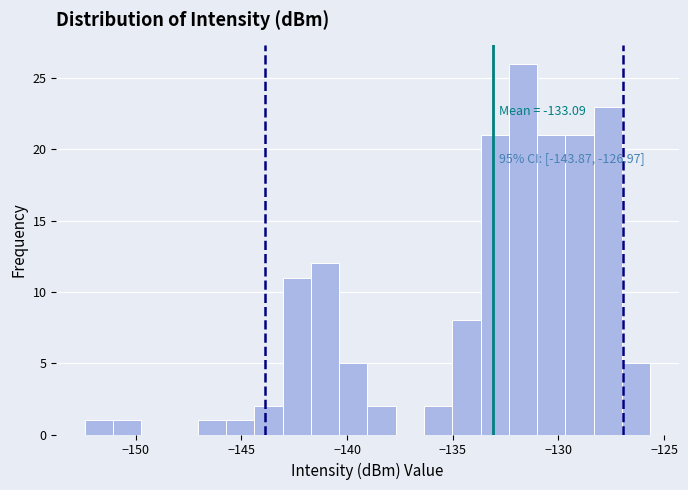

Read against the x-axis, roughly where is the centre of the tallest bar?

-131.5